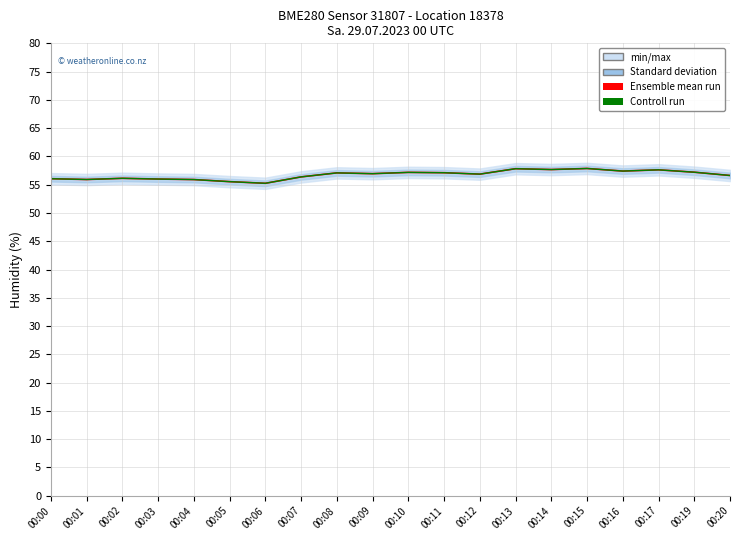

True or false: Controll run has a value of 55.9 at 00:01.

True